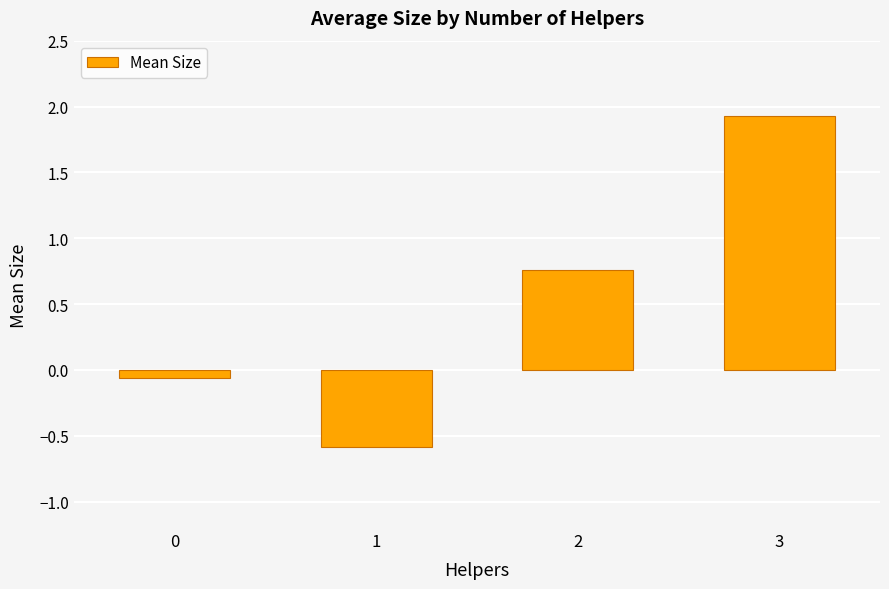

What is the smallest value displayed?

-0.6